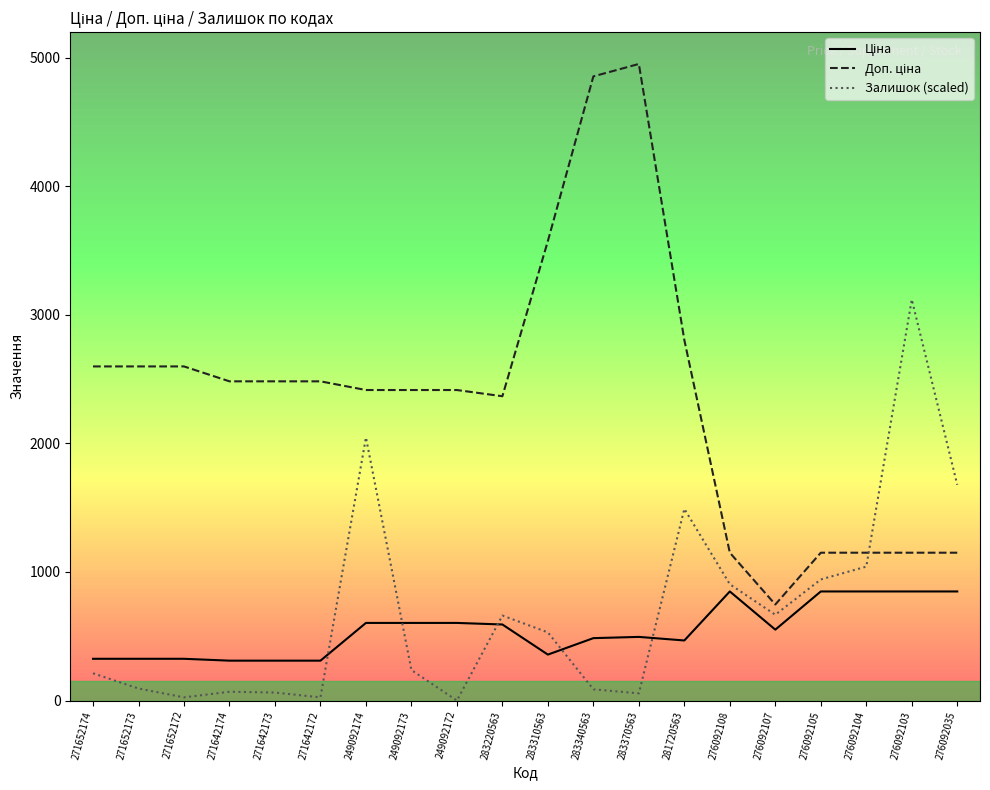

What is the total value across all series at 276092107?

1965.9